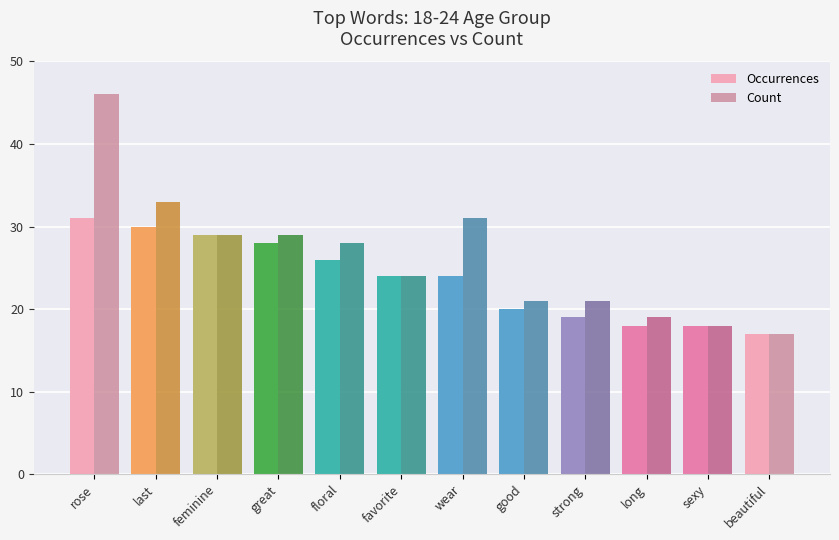

The Occurrences series shows 13 at feminine. True or false?

False